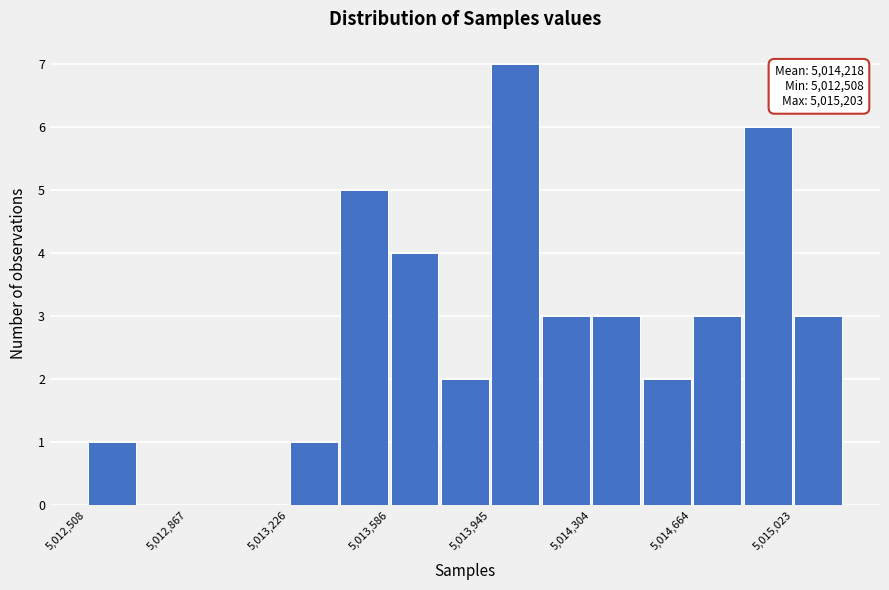

Around what value on the x-axis is the tallest bar? Give the approximate position of its centre, as read against the axis.

5014050